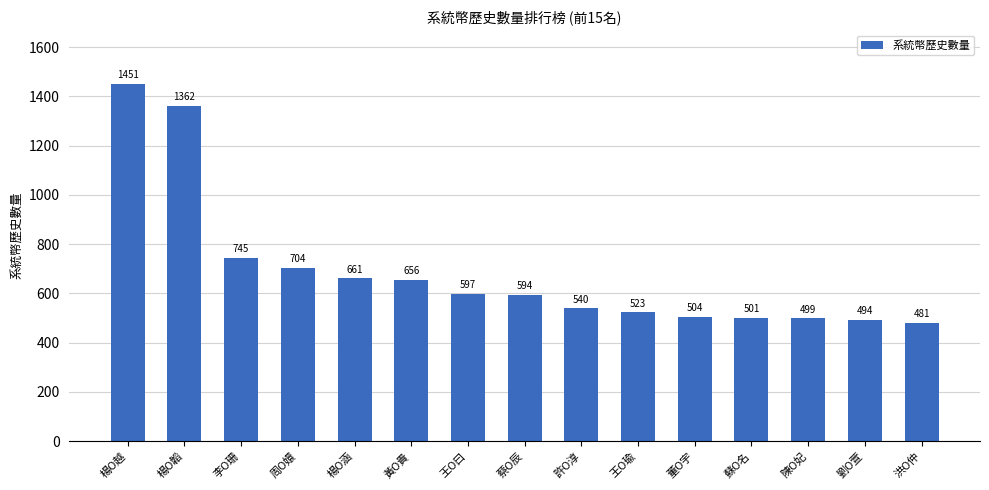

The chart shows a value of 540 at 許O淳. True or false?

True